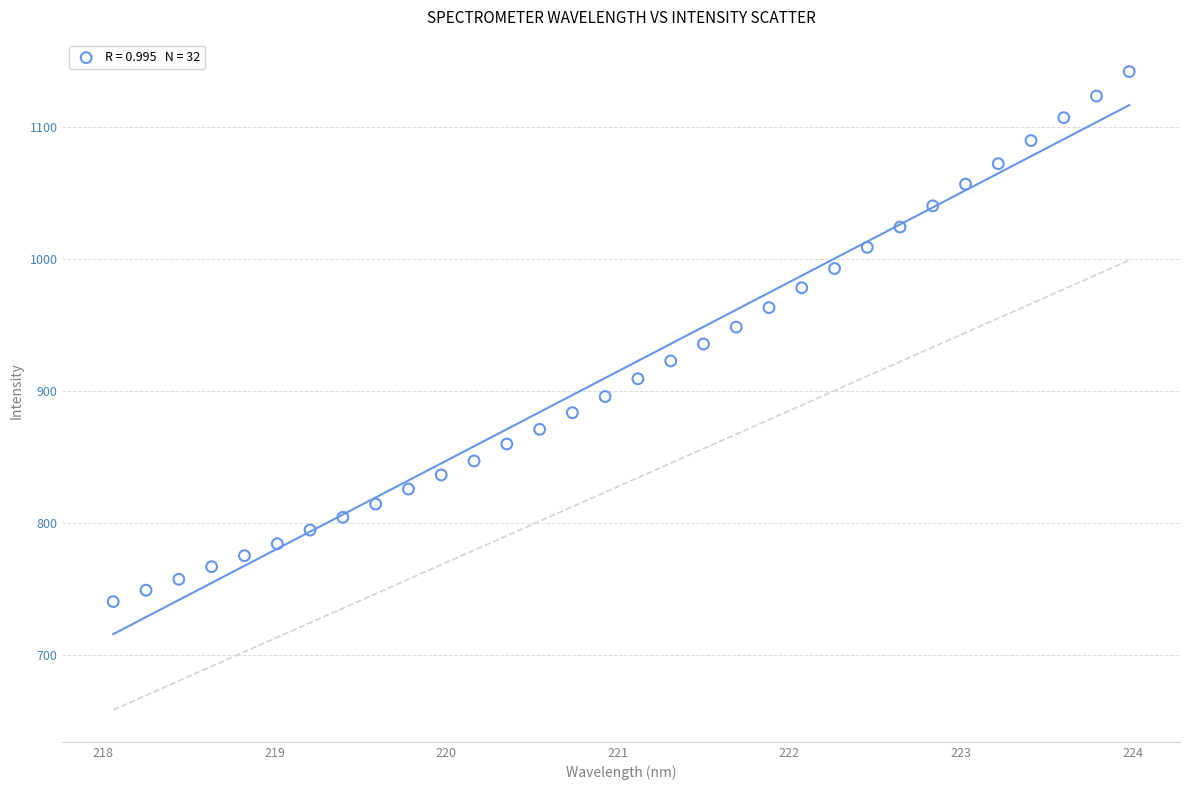

What is the range of X values (max minus min)?

5.9